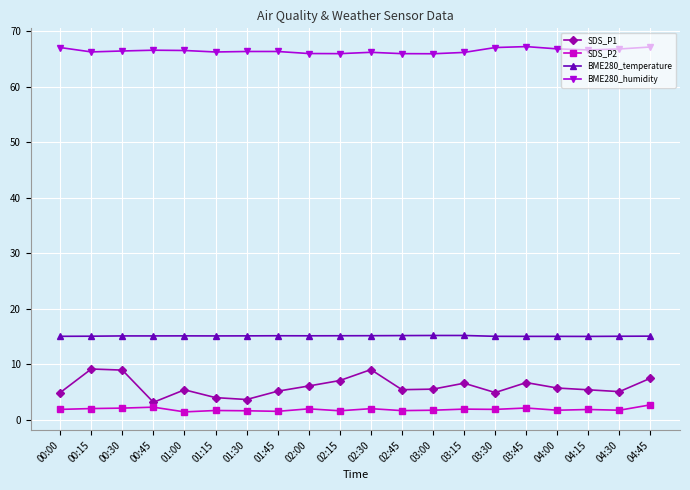

Is it true that SDS_P2 equals 1.9 at 03:30?

True